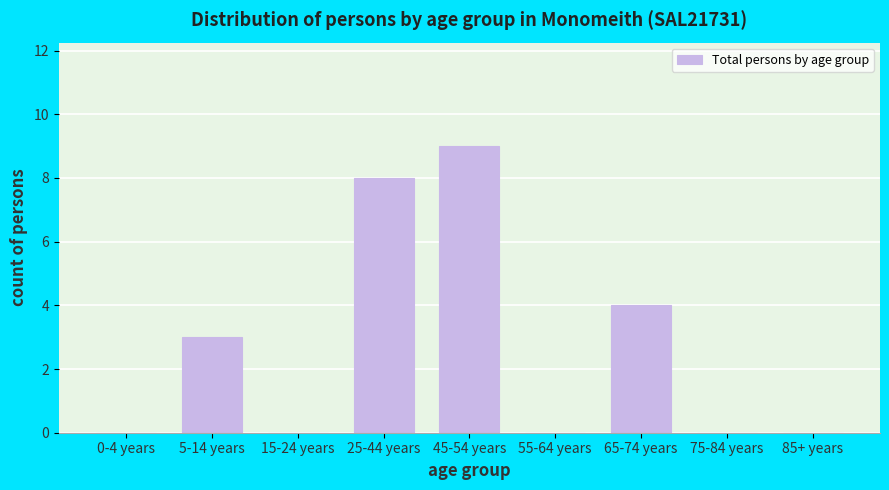

Reading right to left, list all the values displayed in this chart.

85+ years=0	75-84 years=0	65-74 years=4	55-64 years=0	45-54 years=9	25-44 years=8	15-24 years=0	5-14 years=3	0-4 years=0